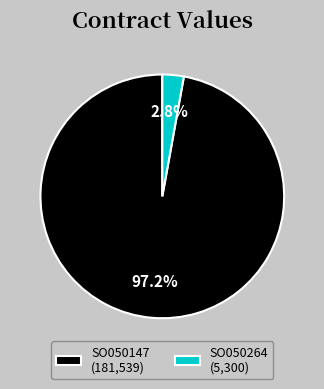

What percentage is the SO050264 slice, to the nearest percent?

3%